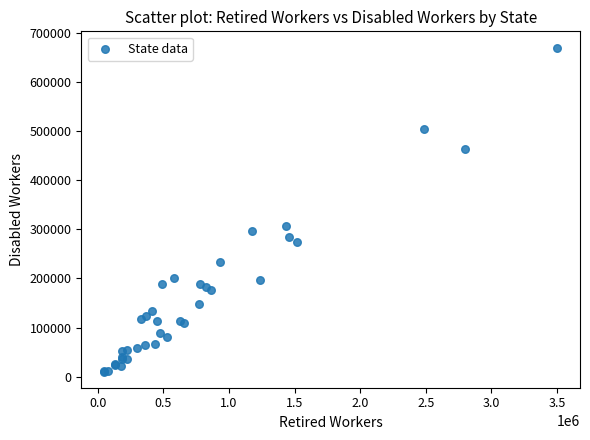

What Y value in the scatter plot is closest to 340099?

307245